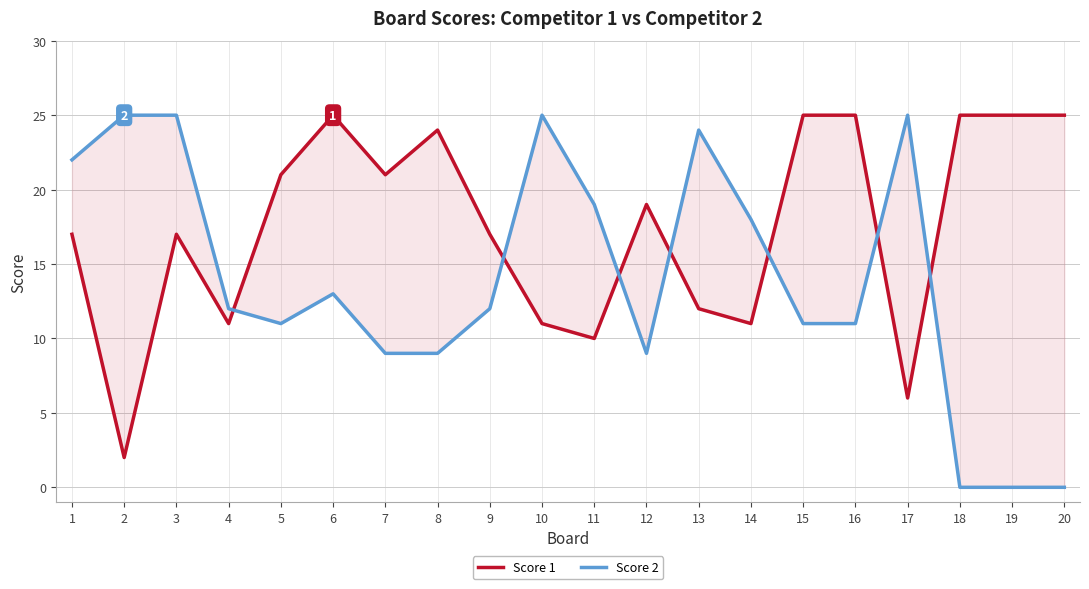

Which series has the widest spread of Y values?

Score 2